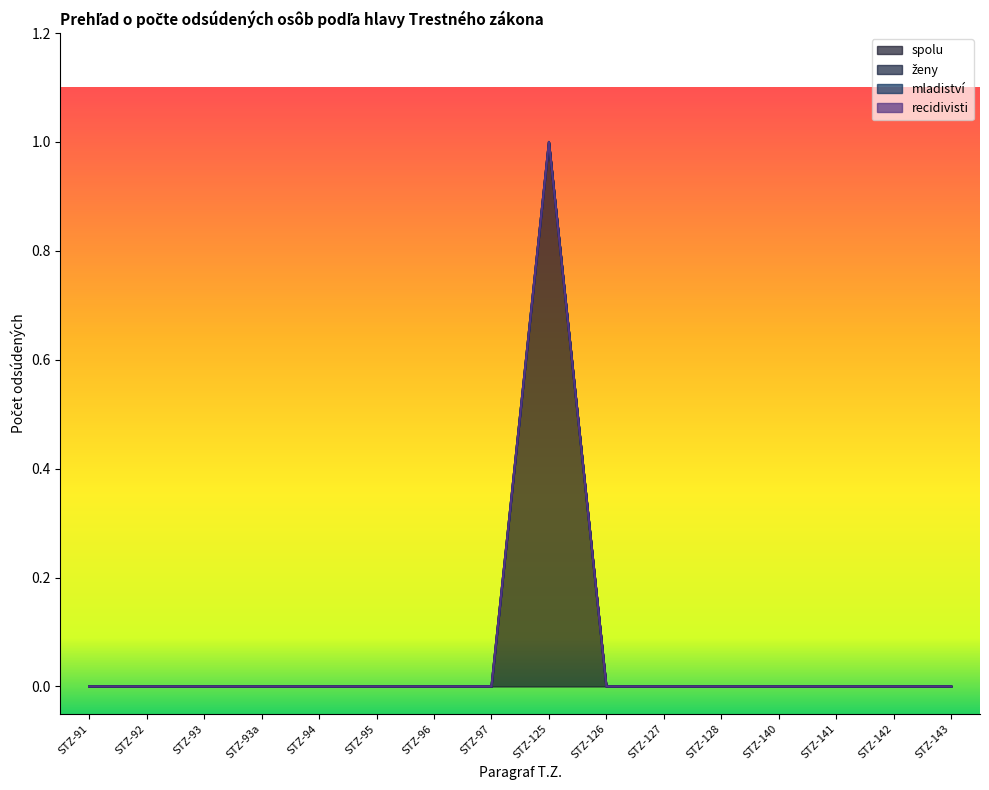

Does the chart have visible grid lines?

No